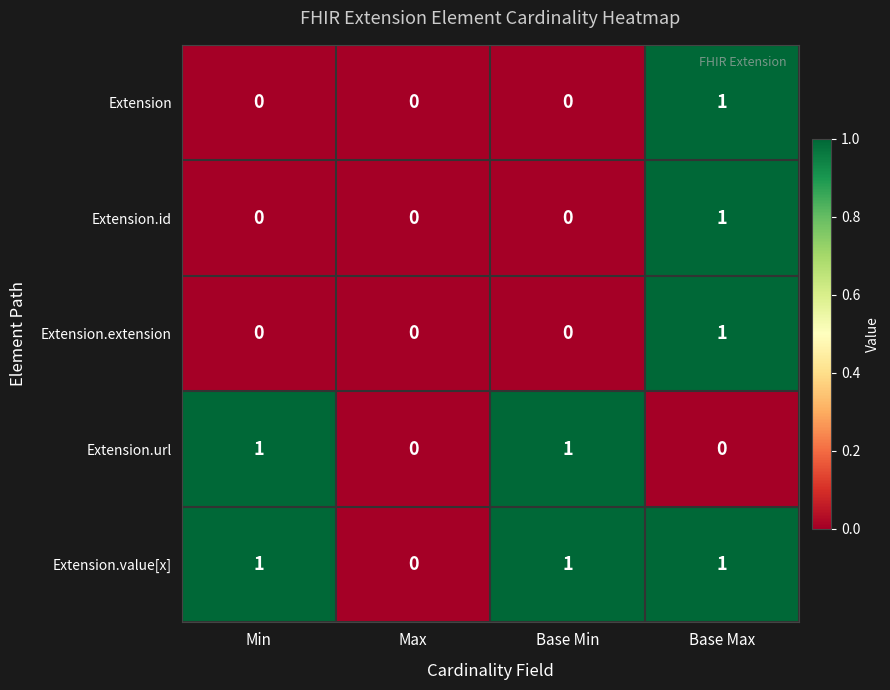

Is it true that Extension.id equals -1 at Max?

False